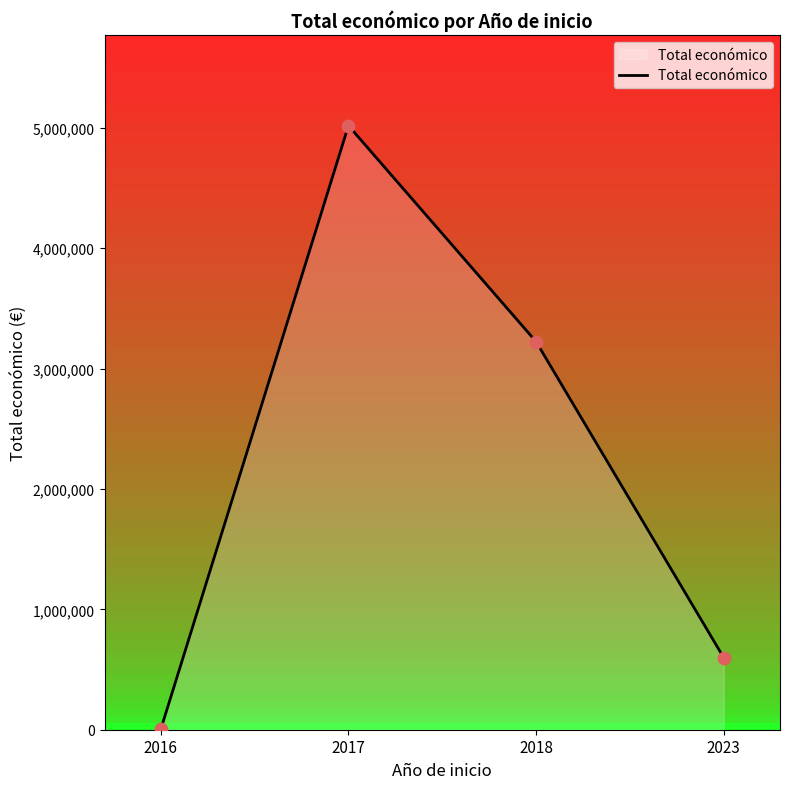

What is the change in value from 2017 to 2023?

-4418923